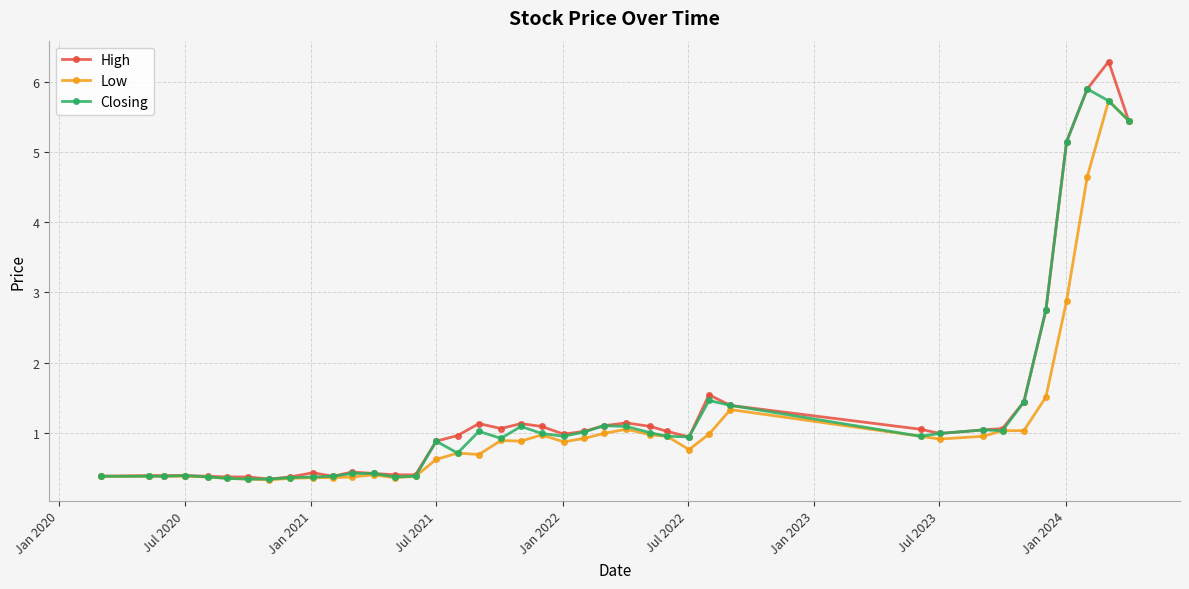

What is the value of the High point at the 12th from the left?

0.4